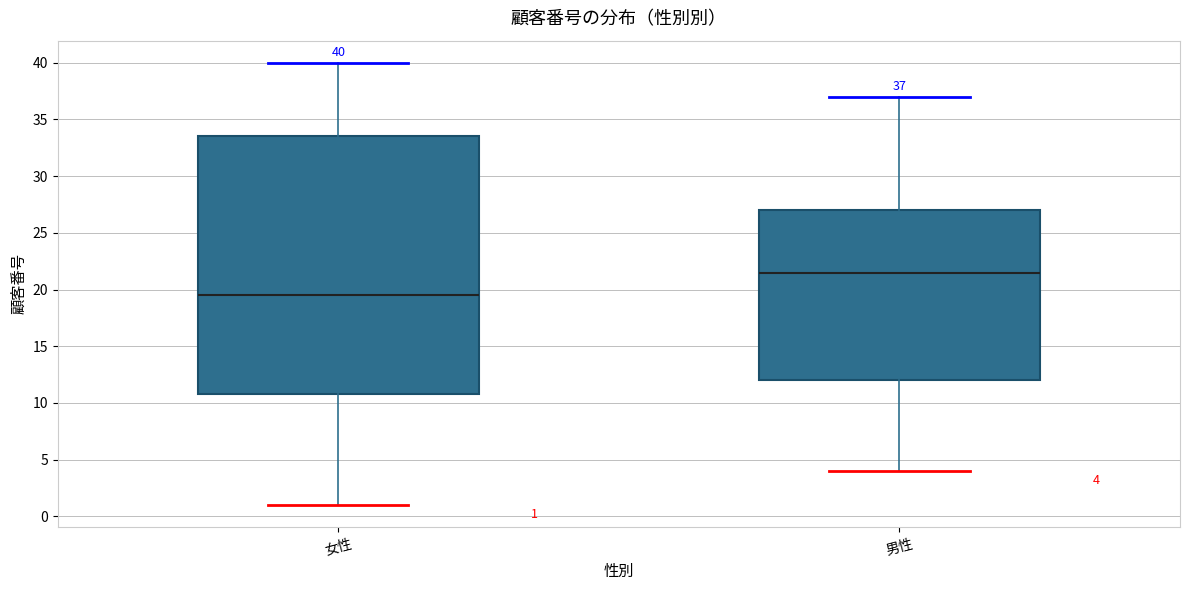

Comparing the boxes themselves (not the whiskers), which one is the tallest?

女性